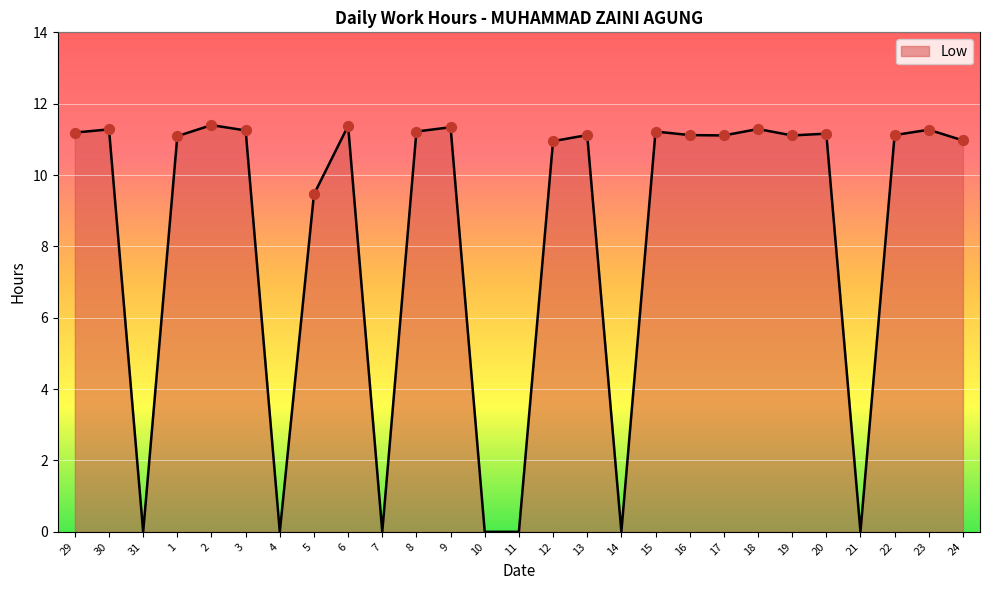

What is the change in value from 11 to 15?

+11.2